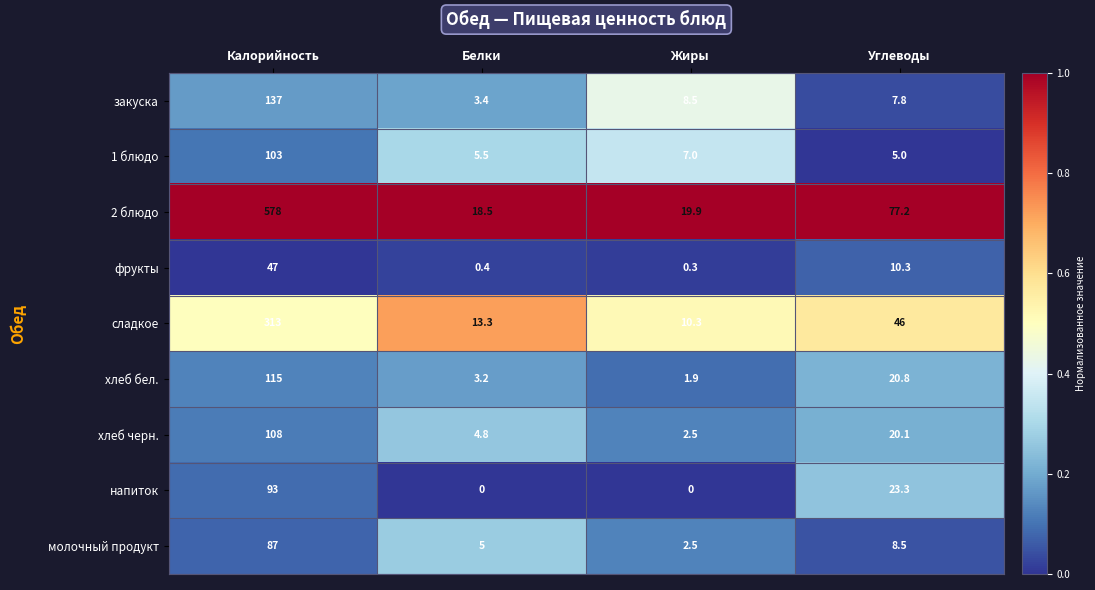

Is it true that 2 блюдо equals 10.0 at Белки?

False